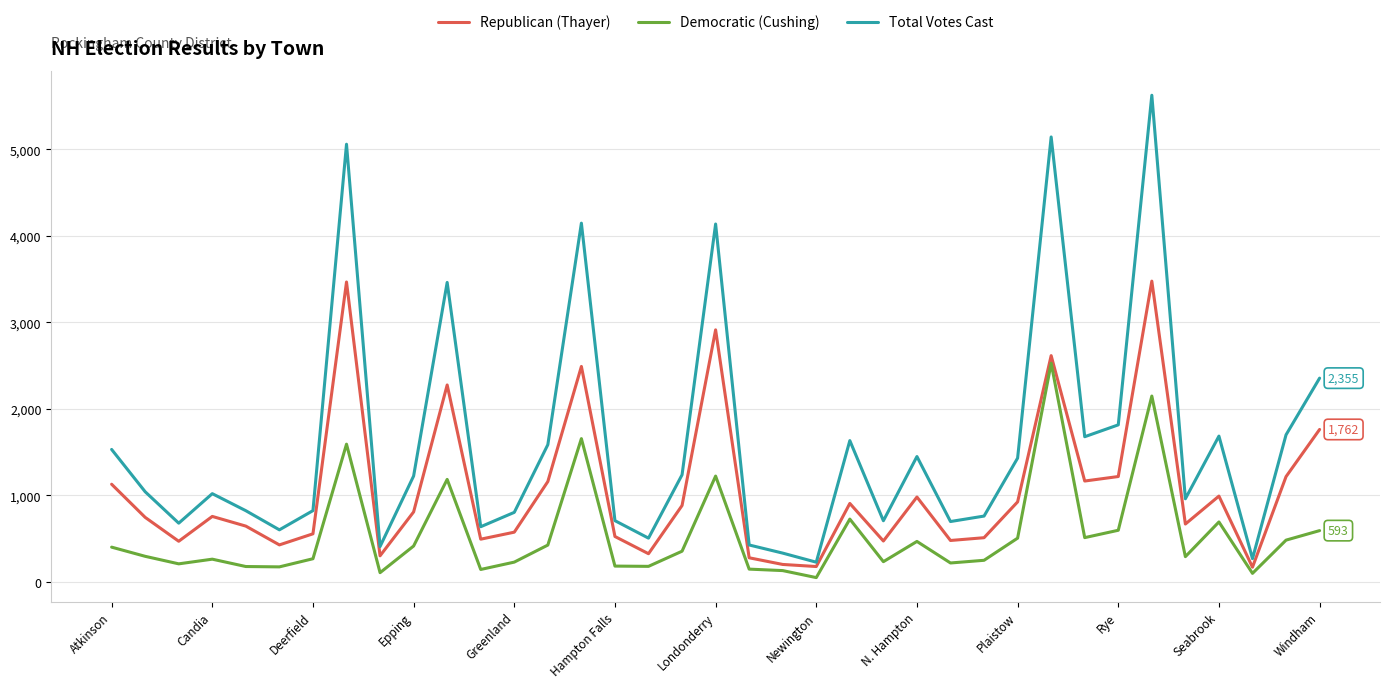

How many categories are shown in the chart?

37